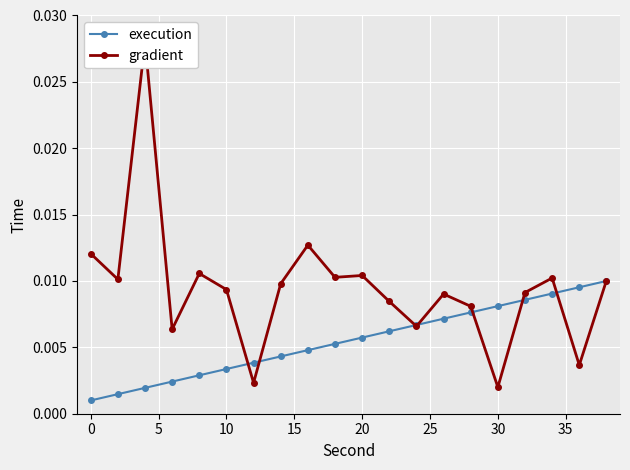

In gradient, how many points are higher than both neighbors (excluding endpoints)?

6